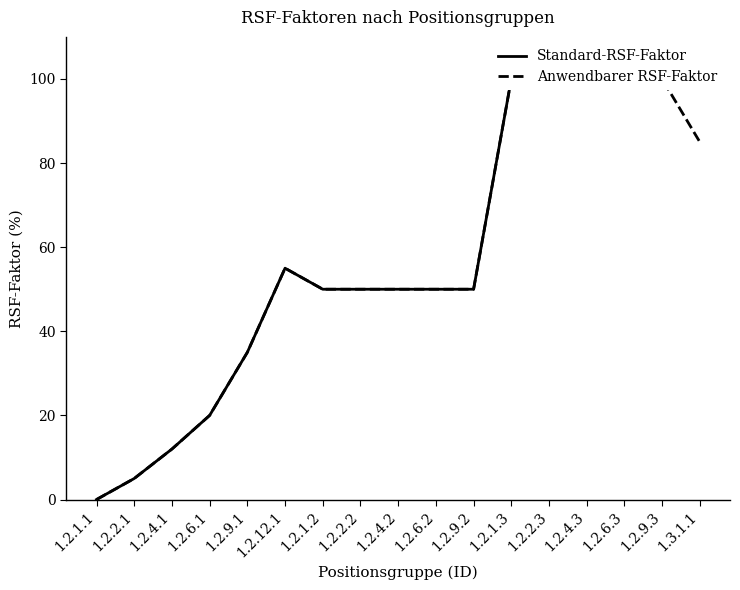

At which label does Anwendbarer RSF-Faktor reach its peak?

1.2.1.3